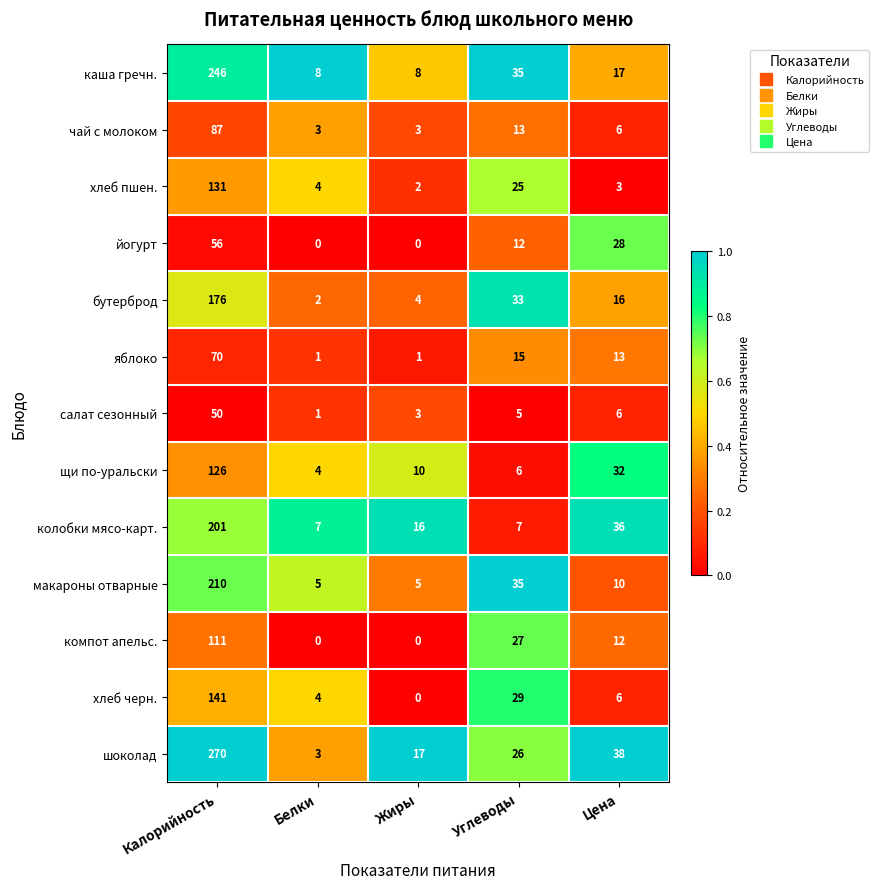

Rank the series by their maximum value, from lowest to highest.

салат сезонный, йогурт, яблоко, чай с молоком, компот апельс., щи по-уральски, хлеб пшен., хлеб черн., бутерброд, колобки мясо-карт., макароны отварные, каша гречн., шоколад